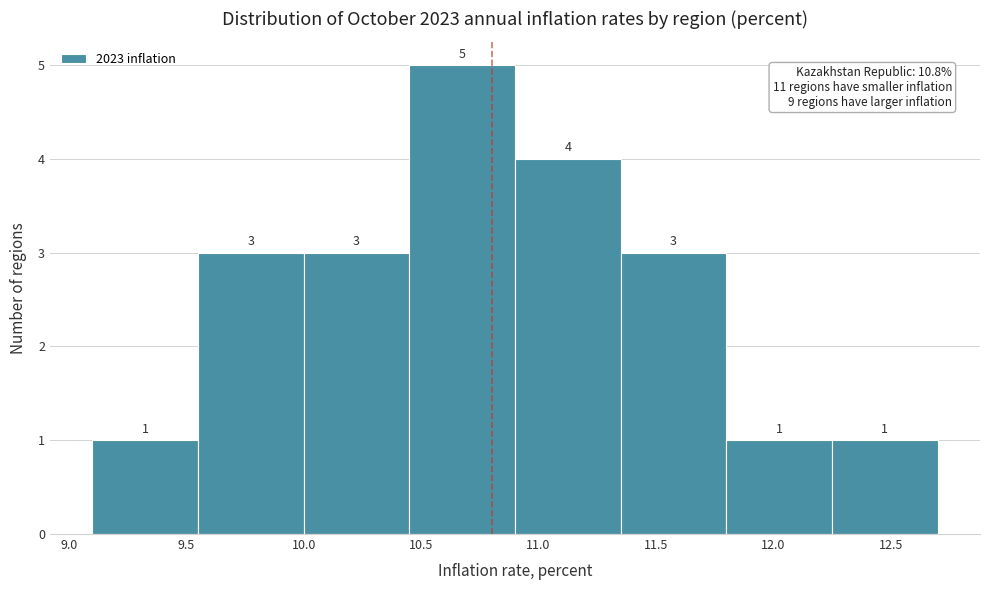

How tall is the bar that spans 11.80 to 12.25 on the x-axis?

1